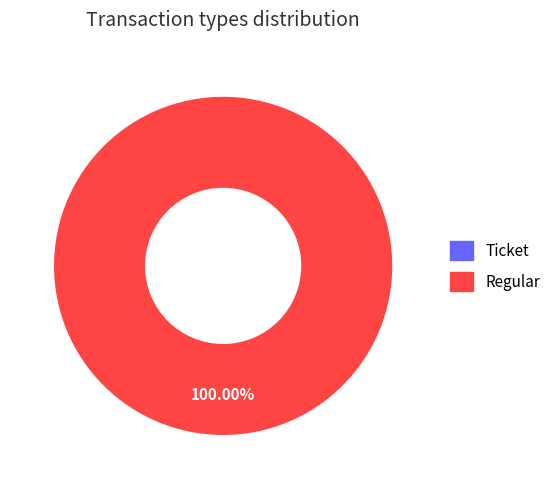

Which category accounts for the majority?

Regular